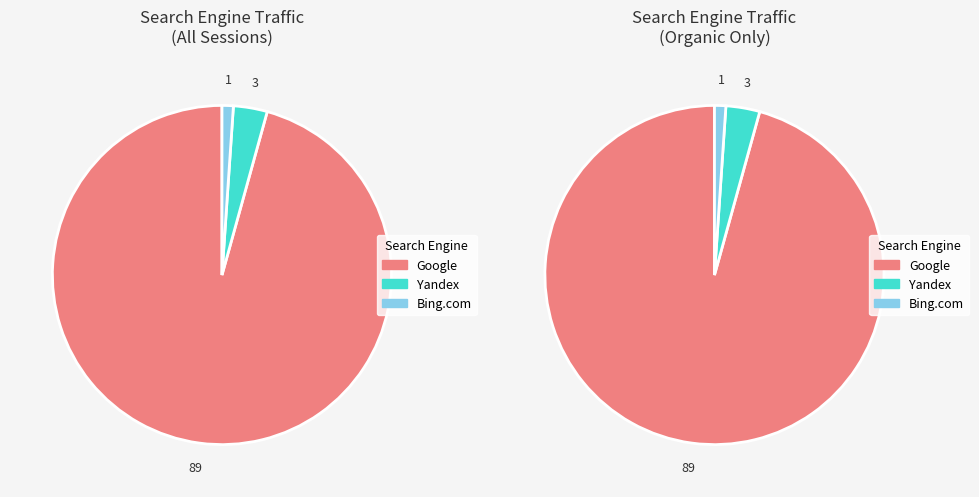

What is the largest slice in the pie chart?

Google